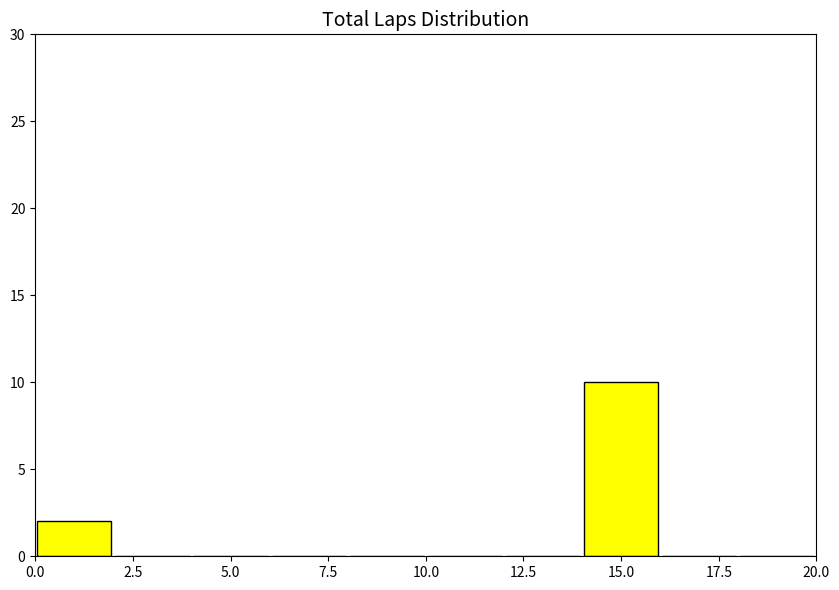

How tall is the bar that spans 0 to 2 on the x-axis? The values are not printed on the chart, so give them approximately, as read against the axis.

2